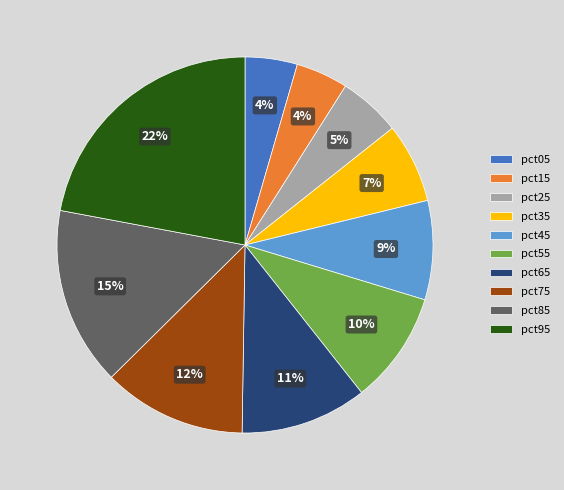

Between pct05 and pct75, which is larger?

pct75